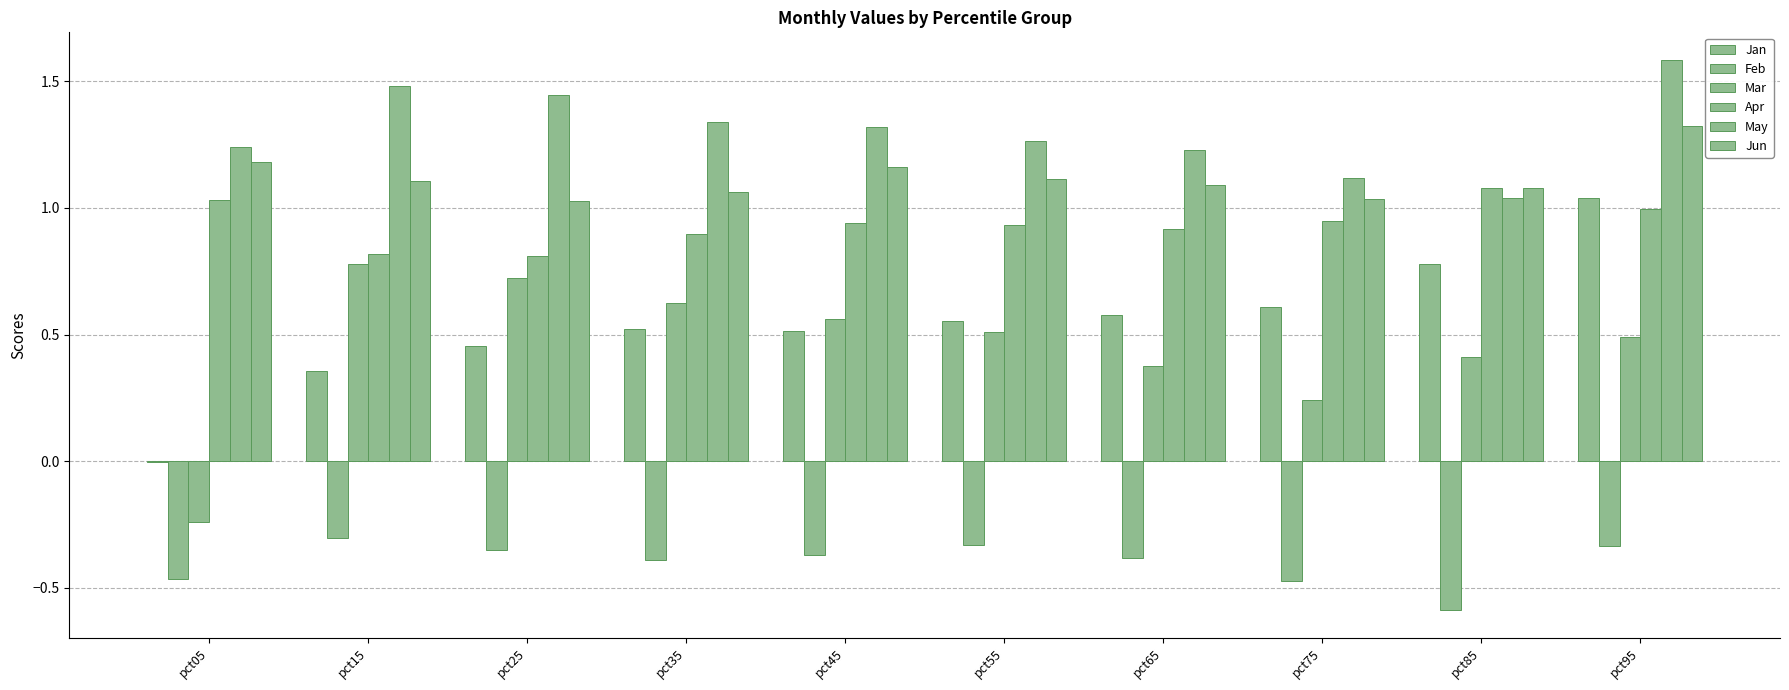

Are the bars horizontal?

No